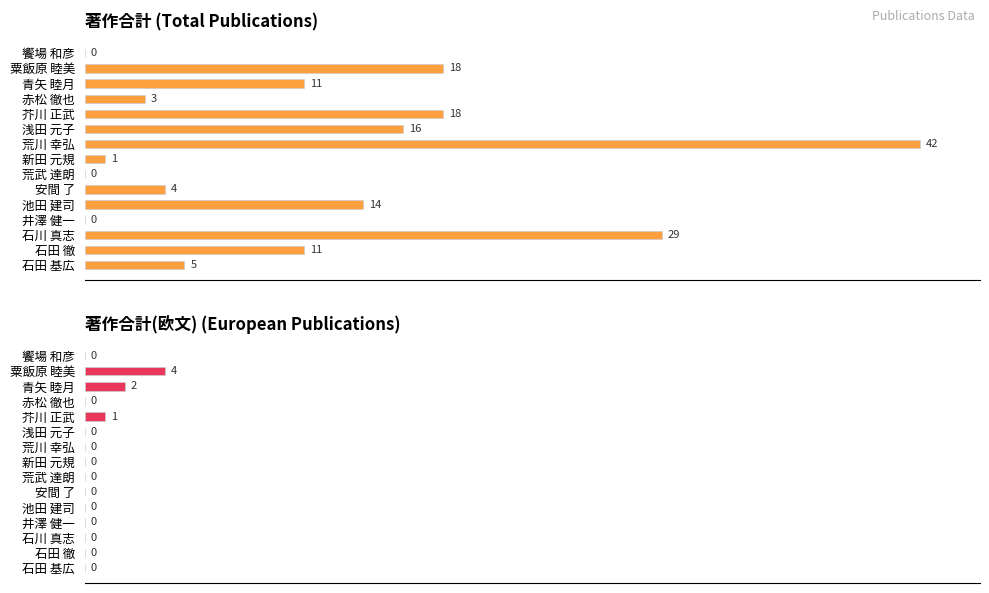

Does the chart contain any negative values?

No